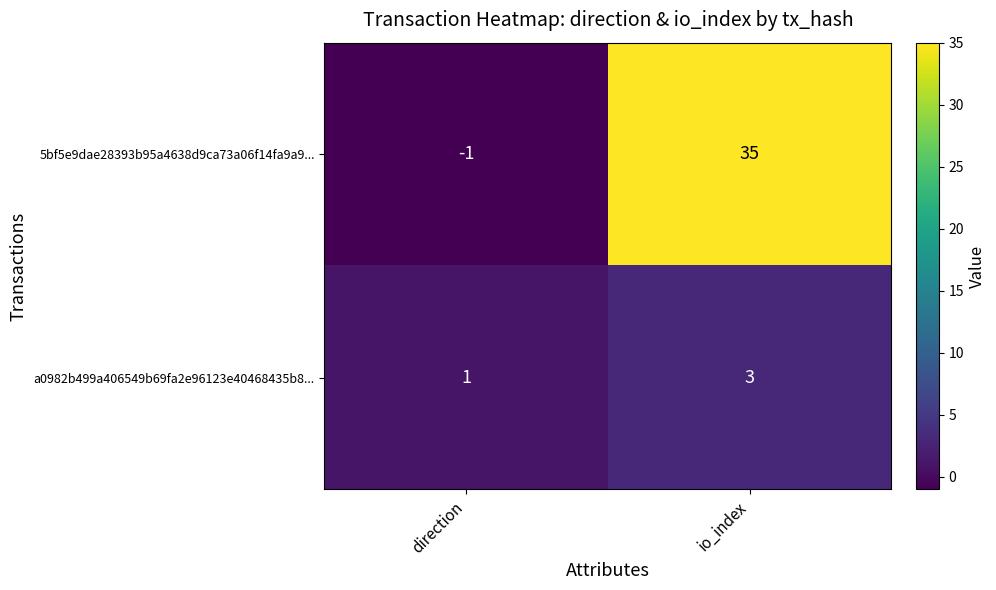

Rank the series by their maximum value, from highest to lowest.

5bf5e9dae28393b95a4638d9ca73a06f14fa9a9..., a0982b499a406549b69fa2e96123e40468435b8...